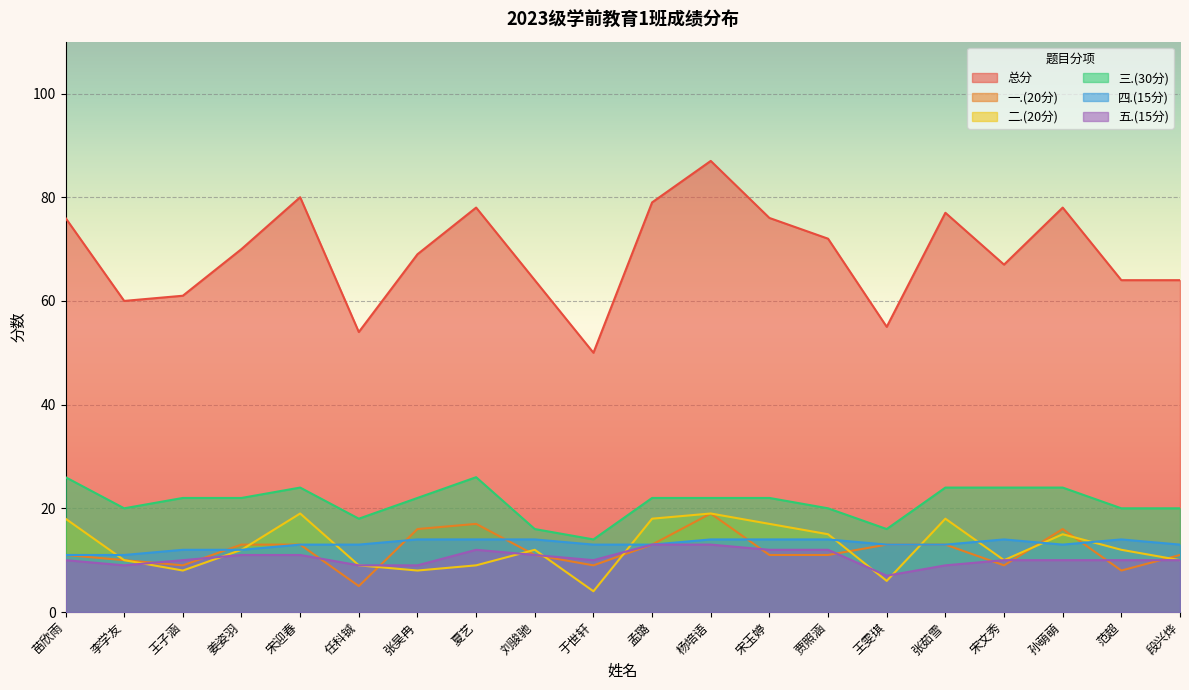

How many 三.(30分) values are between 20 and 24?

14